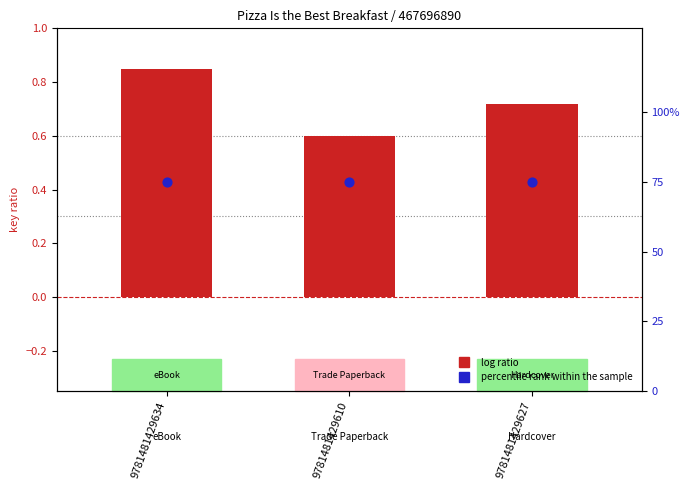

Which series has the largest total across all categories?

percentile rank within the sample